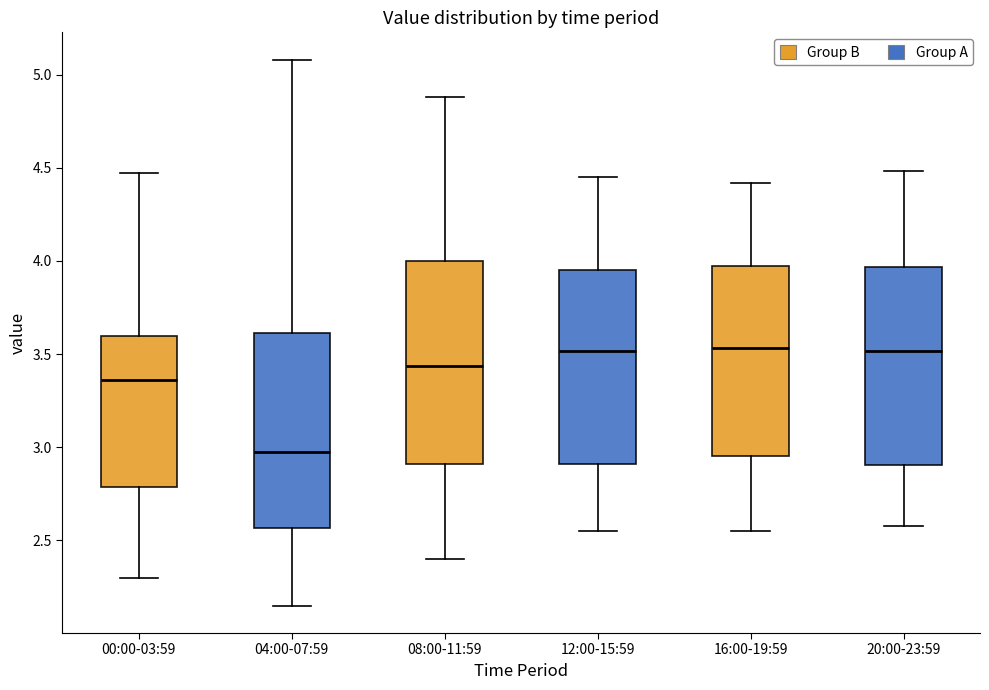

Reading left to right, transcribe this box plot: for each box, give where its median line is, the range the box spans, and where its two whiskers end, as read against the y-axis. The values are not printed on the chart, so give them approximately, as read against the axis.

00:00-03:59: median 3.35, box 2.80 to 3.60, whiskers 2.30 to 4.45
04:00-07:59: median 3.00, box 2.55 to 3.60, whiskers 2.15 to 5.10
08:00-11:59: median 3.45, box 2.90 to 4.00, whiskers 2.40 to 4.90
12:00-15:59: median 3.50, box 2.90 to 3.95, whiskers 2.55 to 4.45
16:00-19:59: median 3.55, box 2.95 to 4.00, whiskers 2.55 to 4.40
20:00-23:59: median 3.50, box 2.90 to 3.95, whiskers 2.60 to 4.50